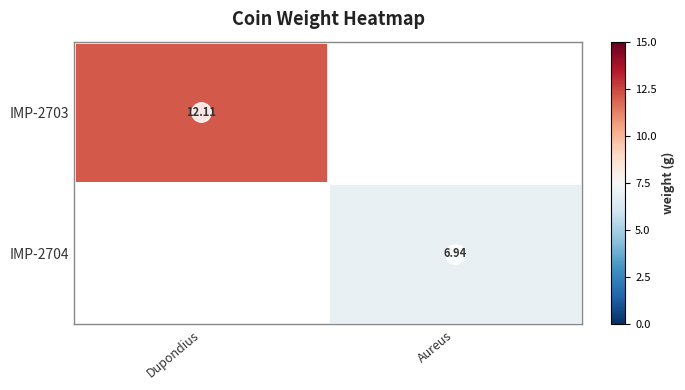

At how many categories does at least one series exceed 11?

1